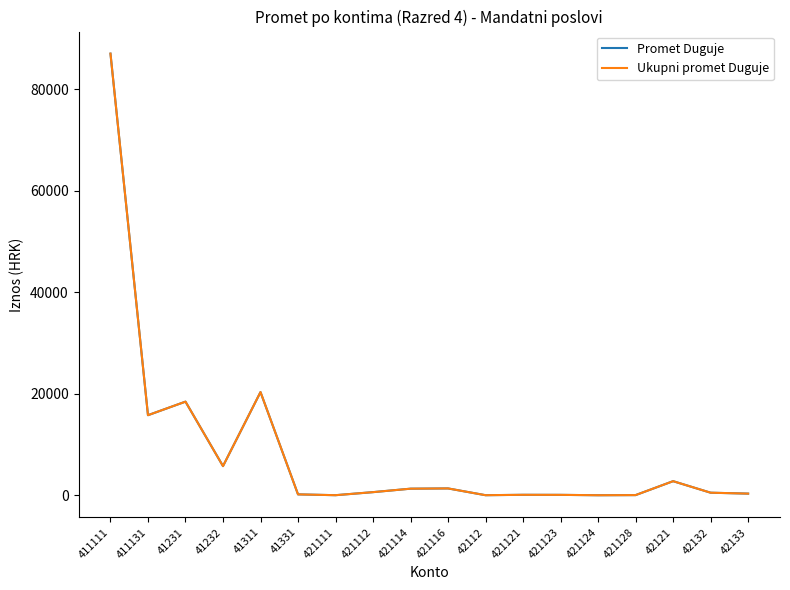

In Promet Duguje, how many points are lower than both neighbors (excluding endpoints)?

5